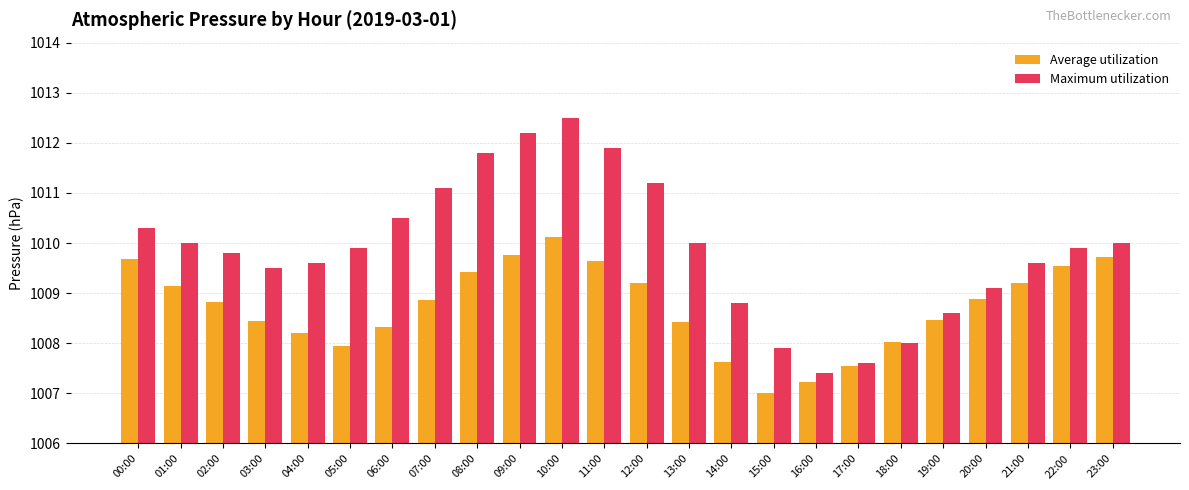

Rank the series at 05:00 from lowest to highest value.

Average utilization, Maximum utilization